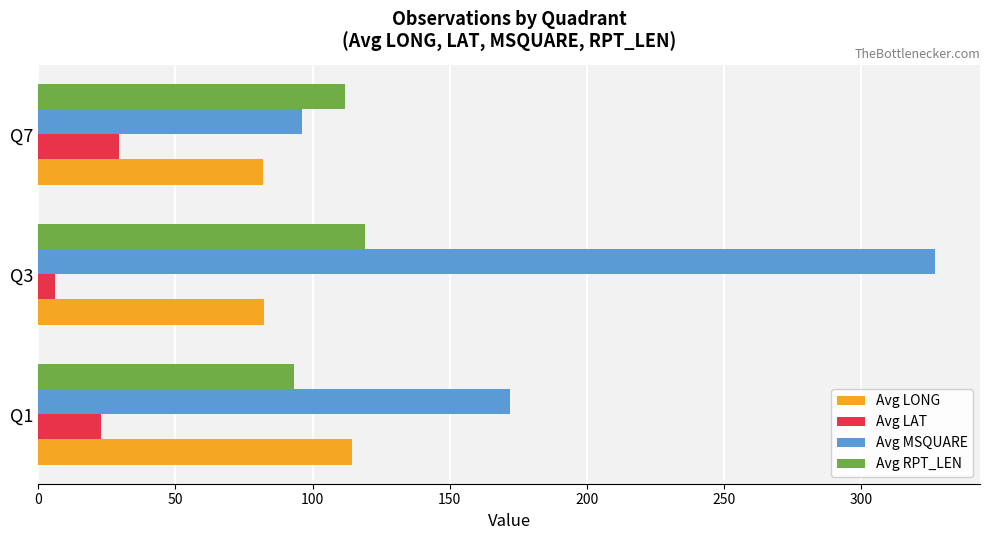

At which label is Avg MSQUARE closest to 211?

Q1